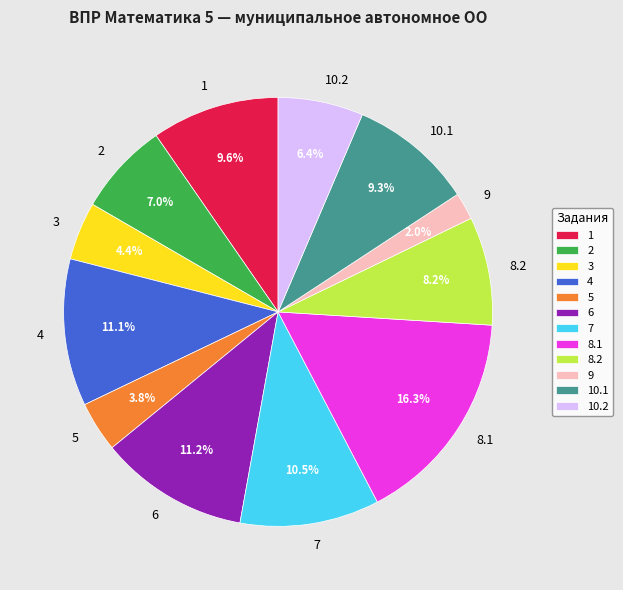

Between 9 and 10.2, which is larger?

10.2